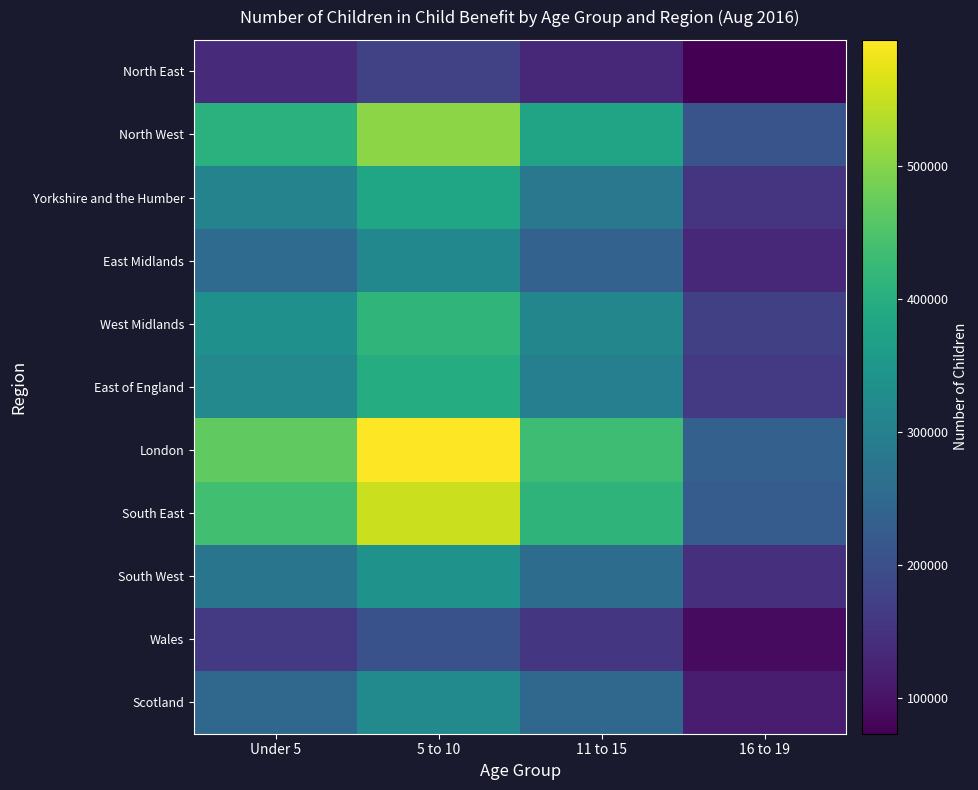

Reading right to left, what are all the values shown in this chart?

North East: 16 to 19=73440	11 to 15=130750	5 to 10=173435	Under 5=138280
North West: 16 to 19=209500	11 to 15=378385	5 to 10=504395	Under 5=405675
Yorkshire and the Humber: 16 to 19=153240	11 to 15=282185	5 to 10=379245	Under 5=306480
East Midlands: 16 to 19=131110	11 to 15=237280	5 to 10=317005	Under 5=254915
West Midlands: 16 to 19=171685	11 to 15=313210	5 to 10=415635	Under 5=335835
East of England: 16 to 19=162785	11 to 15=297565	5 to 10=396285	Under 5=318125
London: 16 to 19=232555	11 to 15=433550	5 to 10=594940	Under 5=467635
South East: 16 to 19=226015	11 to 15=413260	5 to 10=552730	Under 5=437010
South West: 16 to 19=145780	11 to 15=258275	5 to 10=341055	Under 5=275725
Wales: 16 to 19=89695	11 to 15=156485	5 to 10=204125	Under 5=161280
Scotland: 16 to 19=115085	11 to 15=247385	5 to 10=321700	Under 5=250180